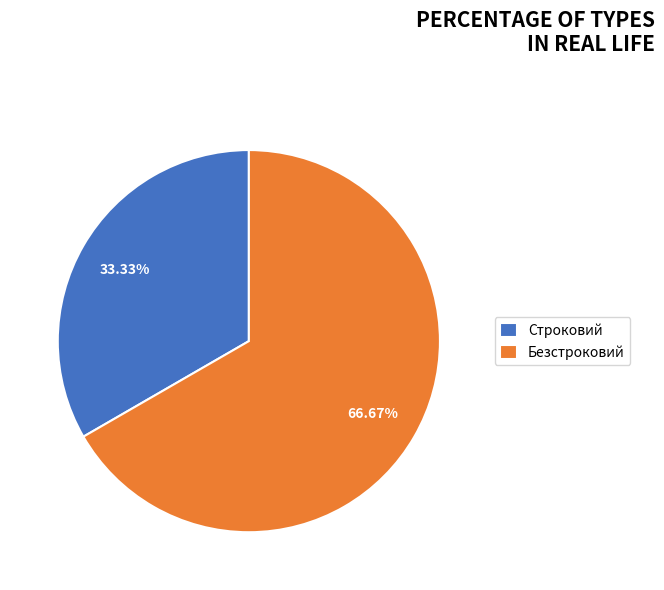

Count the number of slices in the pie.

2